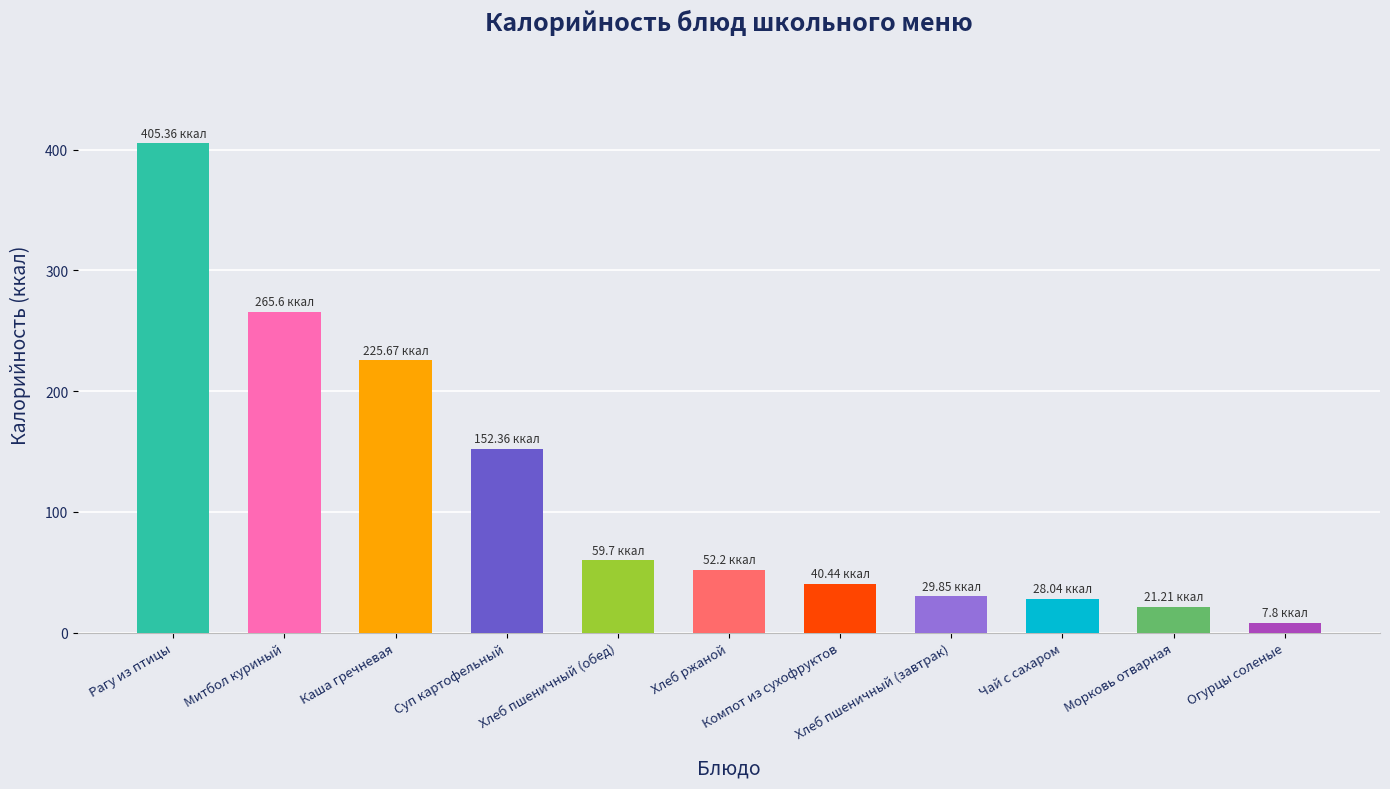

Approximately how many times larger is the value at Хлеб пшеничный (обед) compared to Морковь отварная?

2.8